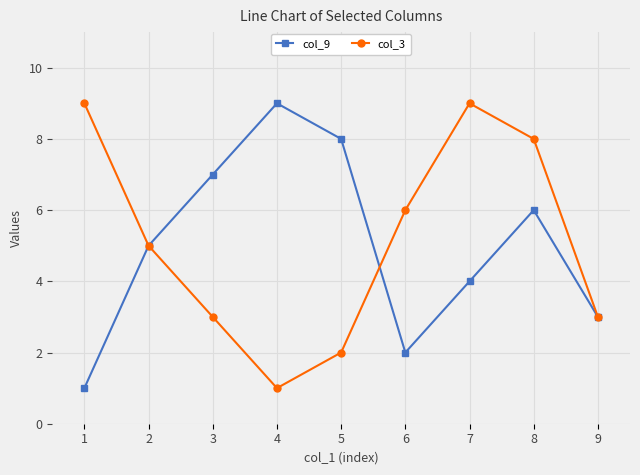

What is the maximum value shown in the chart?

9